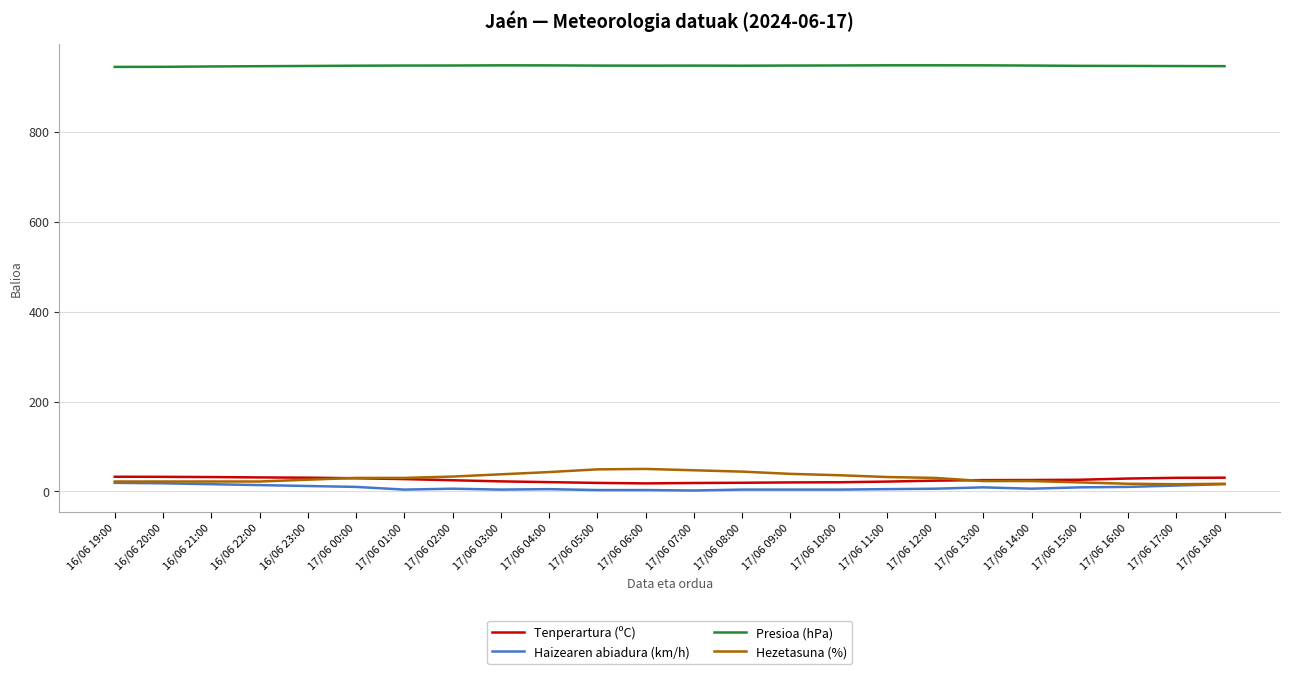

True or false: Hezetasuna (%) and Presioa (hPa) intersect in this chart.

False